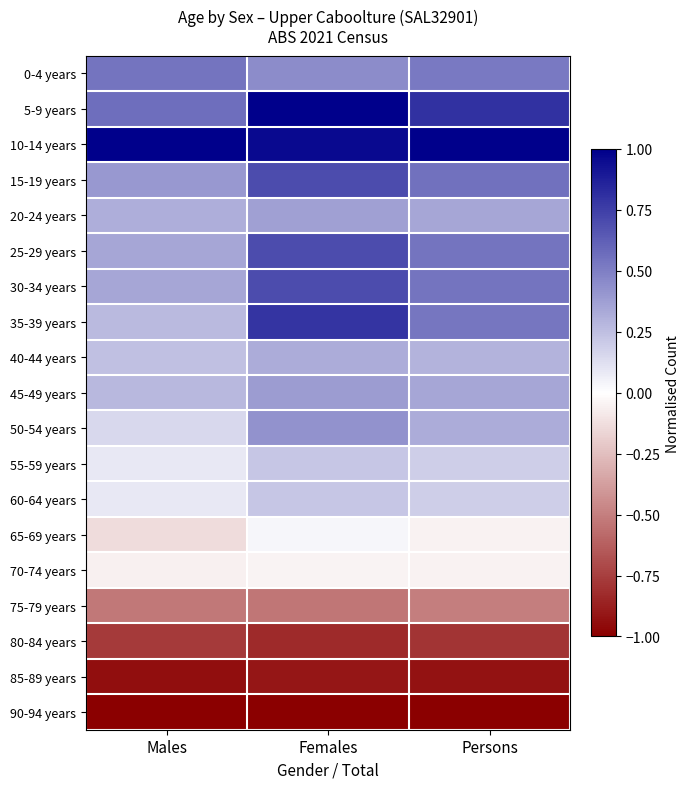

Reading left to right, transcribe all the data shown in this chart.

0-4 years: Males=0.5	Females=0.5	Persons=0.5
5-9 years: Males=0.6	Females=1.0	Persons=0.8
10-14 years: Males=1.0	Females=1.0	Persons=1.0
15-19 years: Males=0.4	Females=0.7	Persons=0.5
20-24 years: Males=0.3	Females=0.4	Persons=0.3
25-29 years: Males=0.3	Females=0.7	Persons=0.5
30-34 years: Males=0.3	Females=0.7	Persons=0.5
35-39 years: Males=0.3	Females=0.8	Persons=0.5
40-44 years: Males=0.2	Females=0.3	Persons=0.3
45-49 years: Males=0.3	Females=0.4	Persons=0.3
50-54 years: Males=0.2	Females=0.4	Persons=0.3
55-59 years: Males=0.1	Females=0.2	Persons=0.2
60-64 years: Males=0.1	Females=0.2	Persons=0.2
65-69 years: Males=-0.1	Females=0.0	Persons=-0.1
70-74 years: Males=-0.1	Females=-0.0	Persons=-0.0
75-79 years: Males=-0.5	Females=-0.5	Persons=-0.5
80-84 years: Males=-0.8	Females=-0.8	Persons=-0.8
85-89 years: Males=-0.9	Females=-0.9	Persons=-0.9
90-94 years: Males=-1.0	Females=-1.0	Persons=-1.0